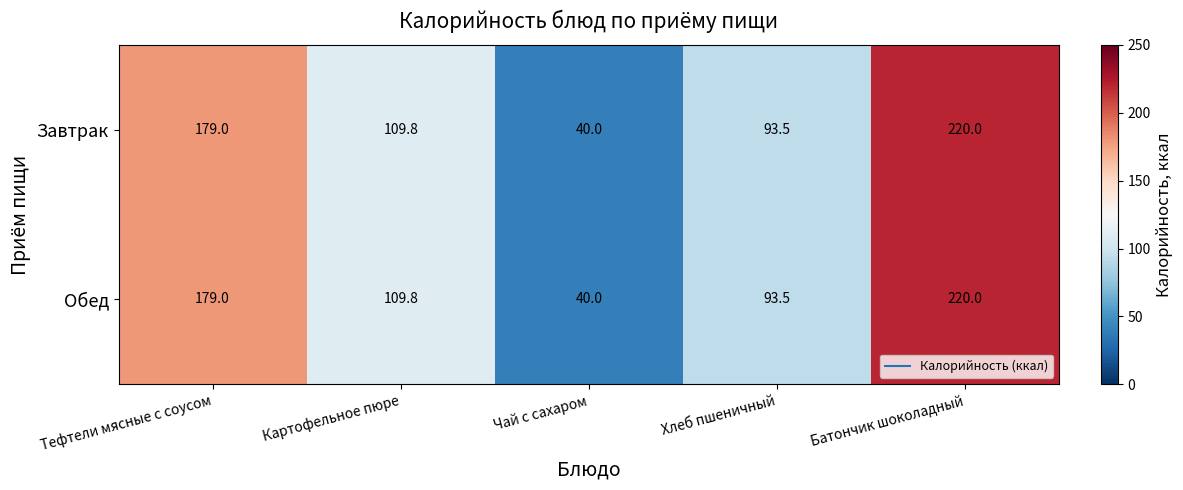

Reading left to right, extract all data points from this chart.

Завтрак: Тефтели мясные с соусом=179.0	Картофельное пюре=109.8	Чай с сахаром=40.0	Хлеб пшеничный=93.5	Батончик шоколадный=220.0
Обед: Тефтели мясные с соусом=179.0	Картофельное пюре=109.8	Чай с сахаром=40.0	Хлеб пшеничный=93.5	Батончик шоколадный=220.0